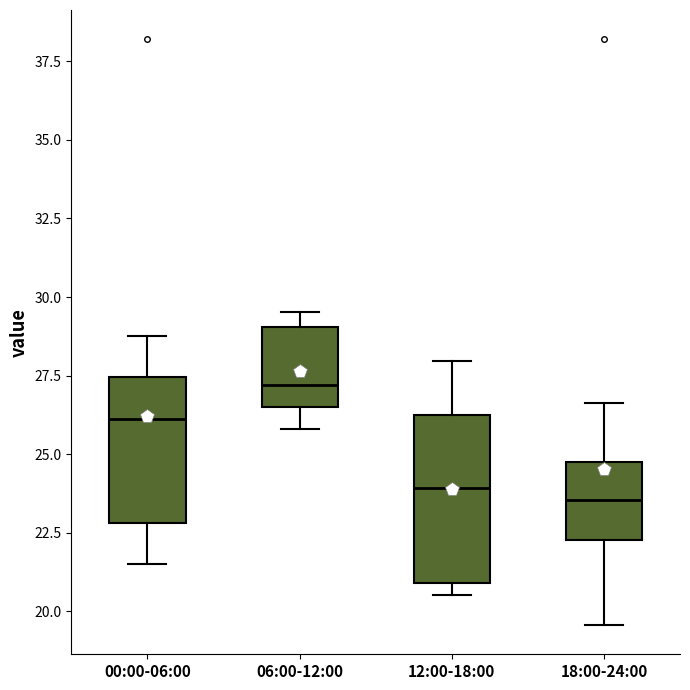

Which box is the tallest, from its lower edge to its upper edge?

12:00-18:00